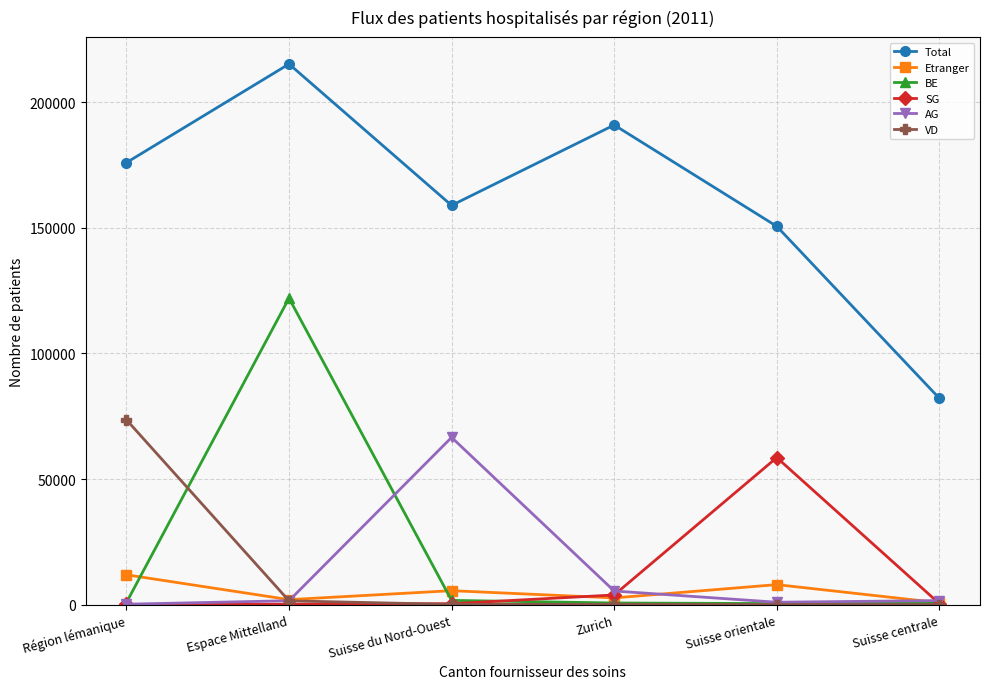

How many series are shown in this chart?

6